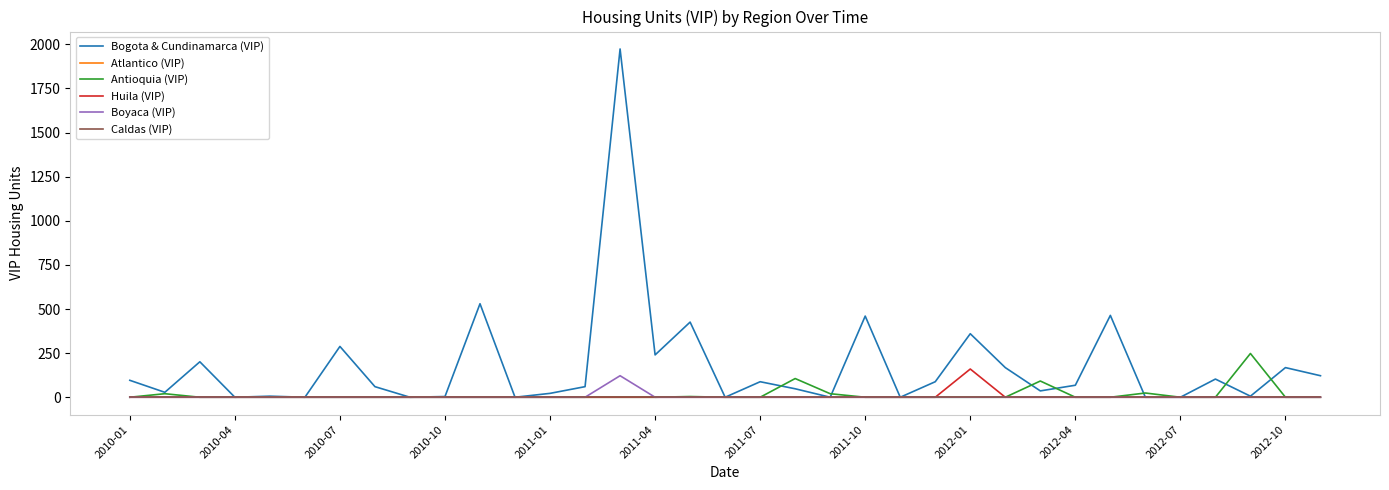

Which series has the largest total across all categories?

Bogota & Cundinamarca (VIP)